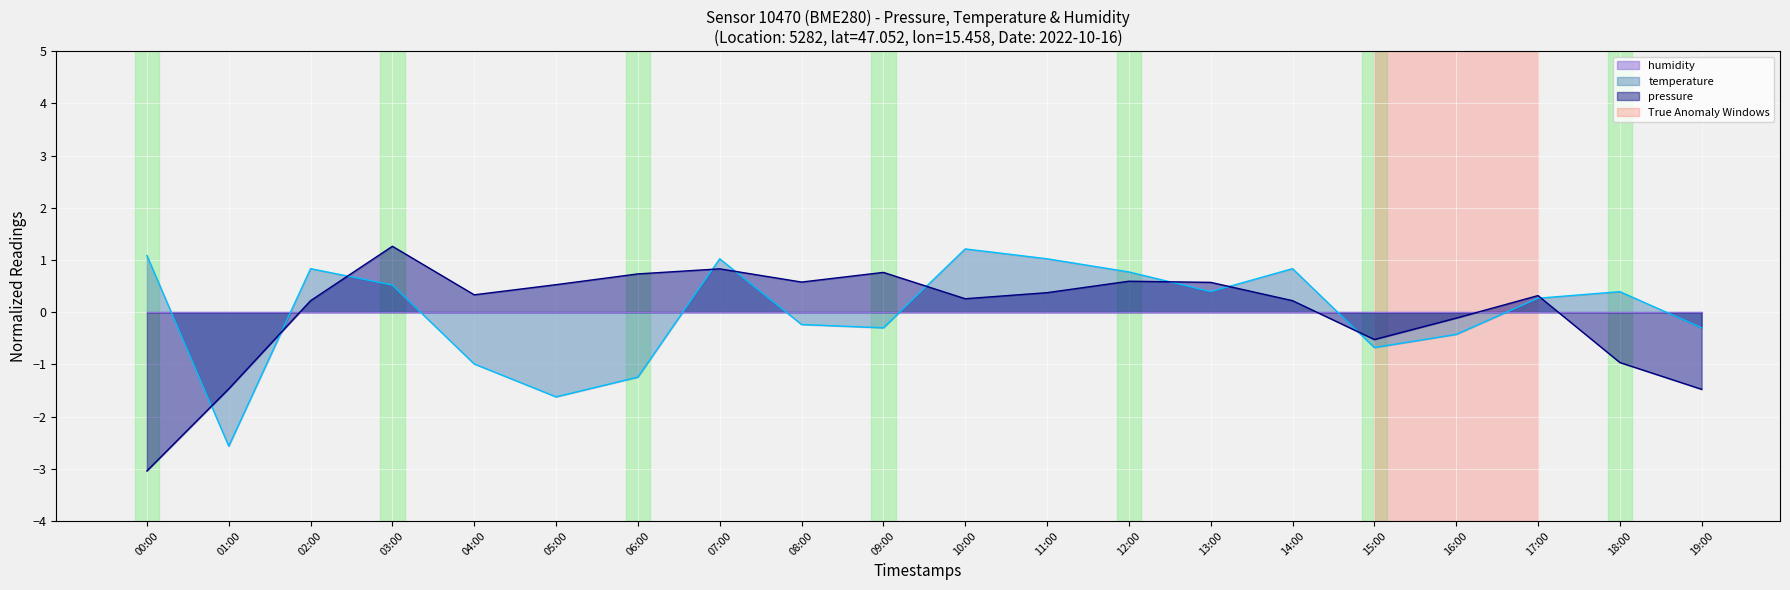

How many values in temperature are below zero?

9